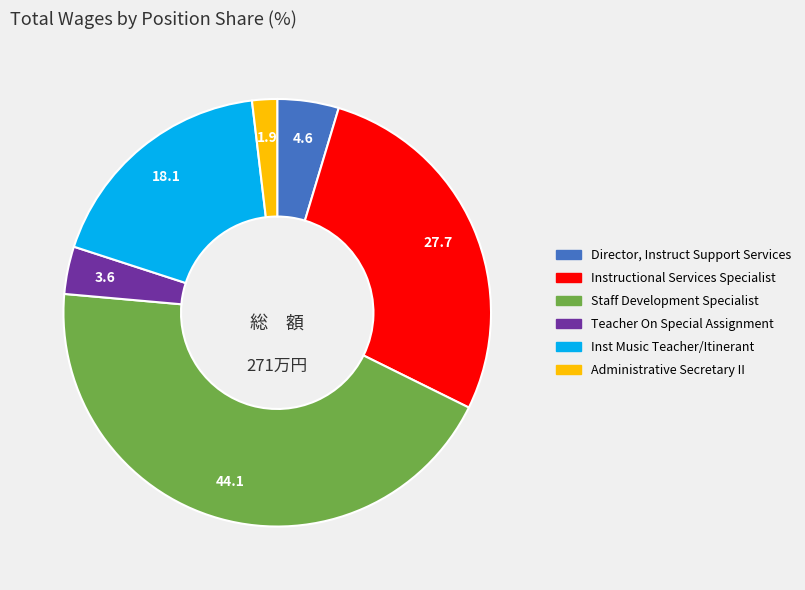

What is the largest slice in the pie chart?

Staff Development Specialist